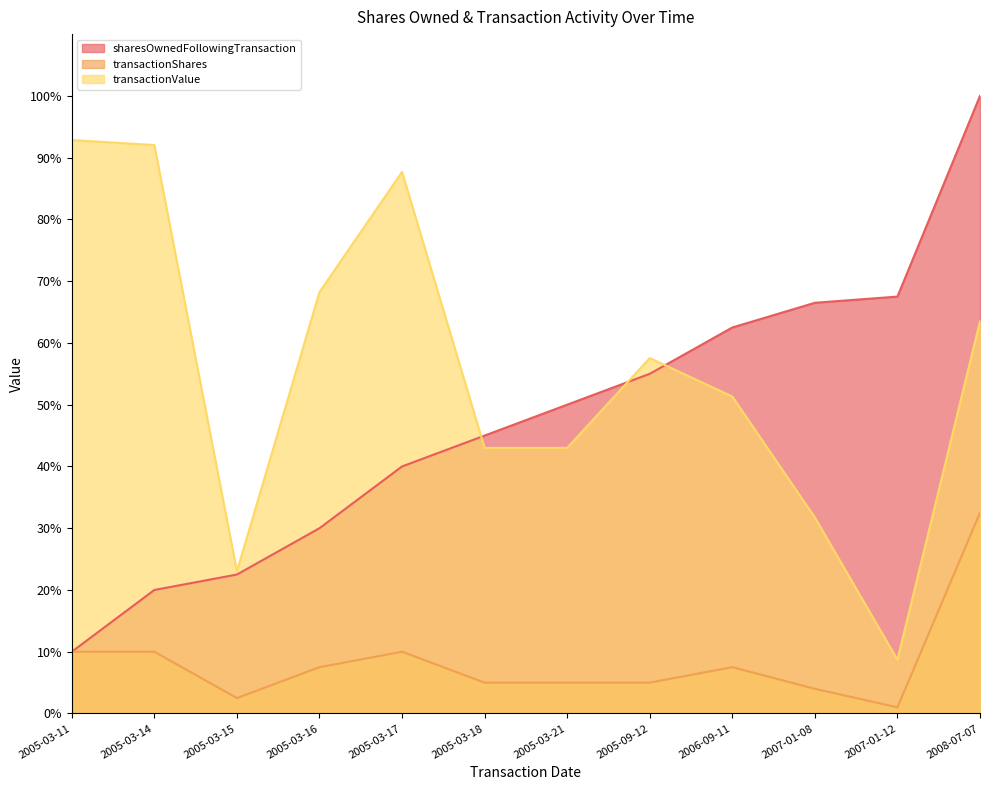

Which series has the widest spread of values?

sharesOwnedFollowingTransaction